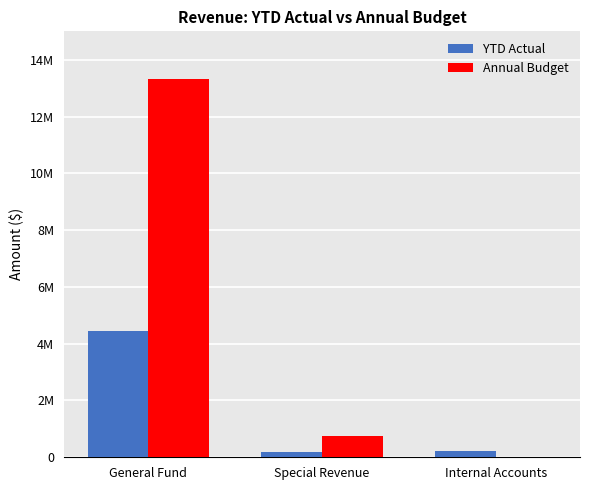

What are all the series names shown in the legend?

YTD Actual, Annual Budget